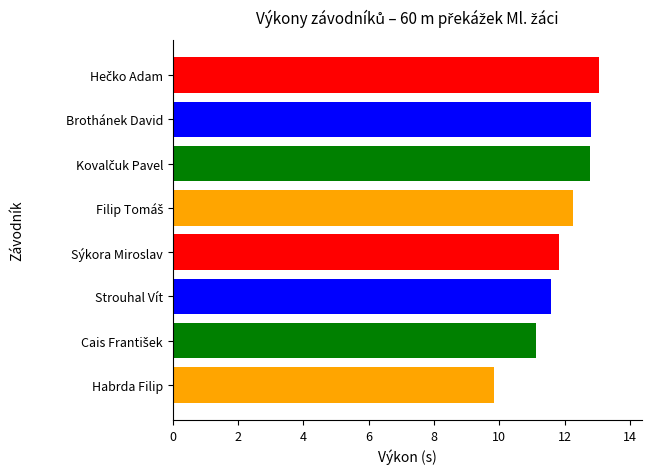

How many values are below 12?

4